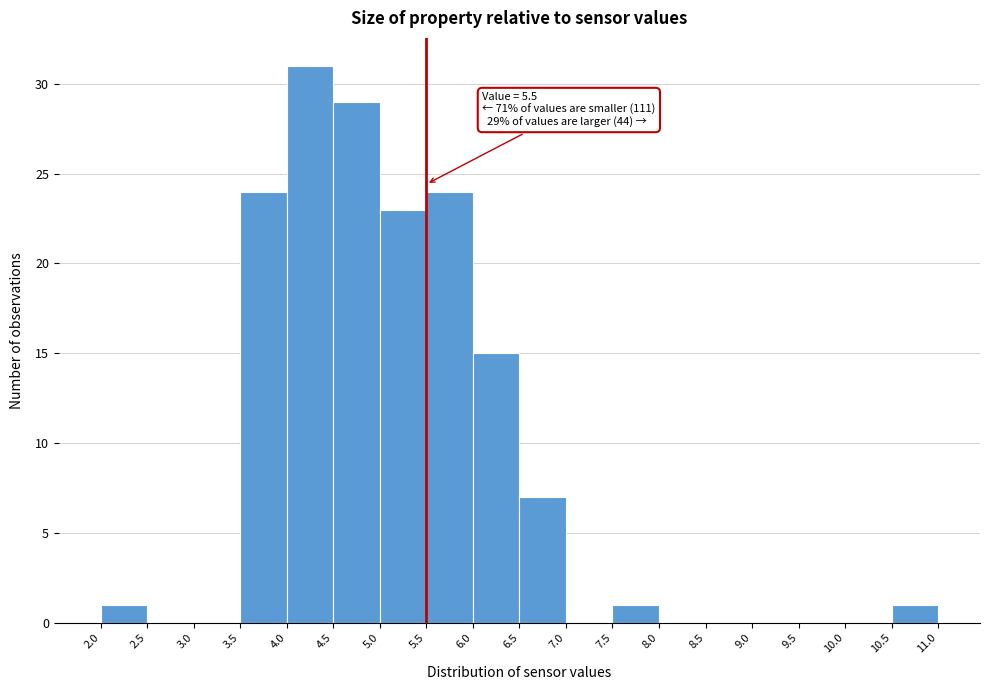

Over which range of the x-axis is the bar tallest?

4.0 to 4.5